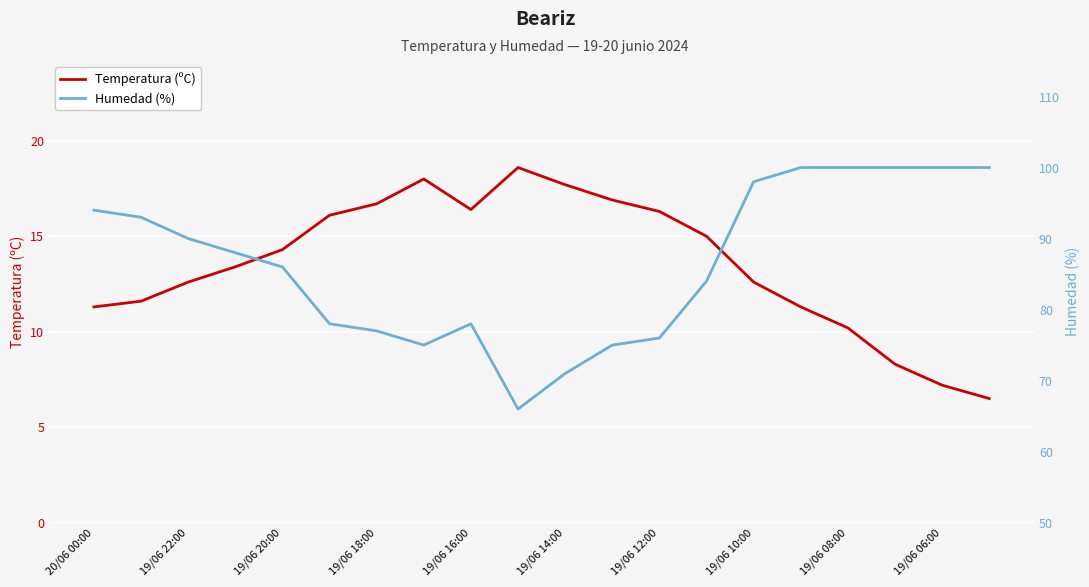

Where does the Temperatura (ºC) series first go above 14?

19/06 20:00